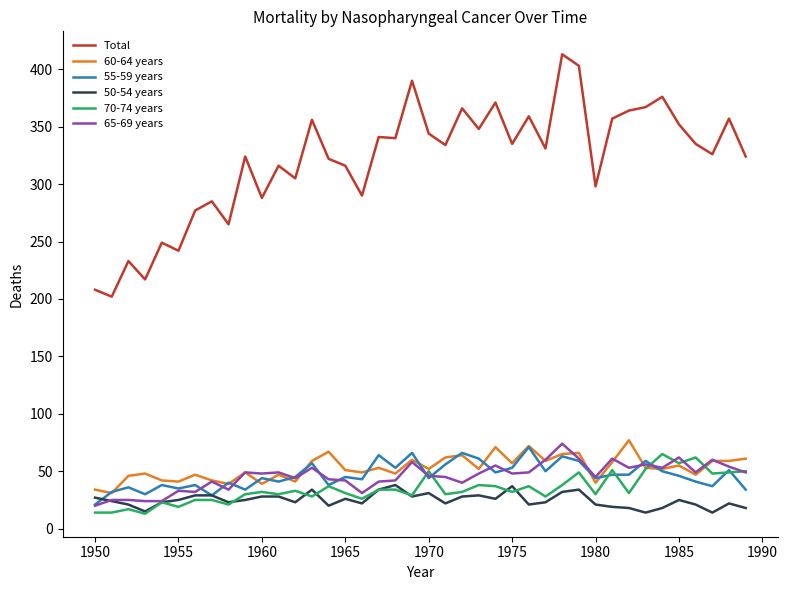

Is this an area chart (filled region under the line)?

No